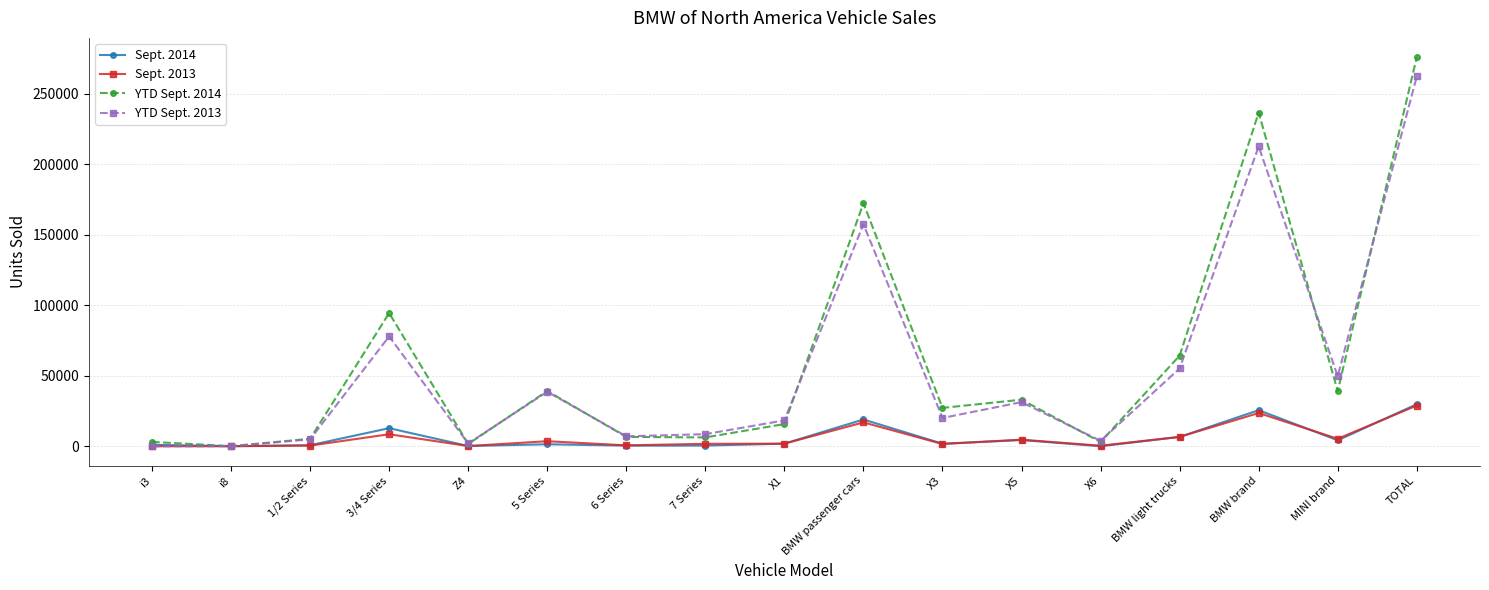

The value of Sept. 2014 at BMW brand is 36145. True or false?

False